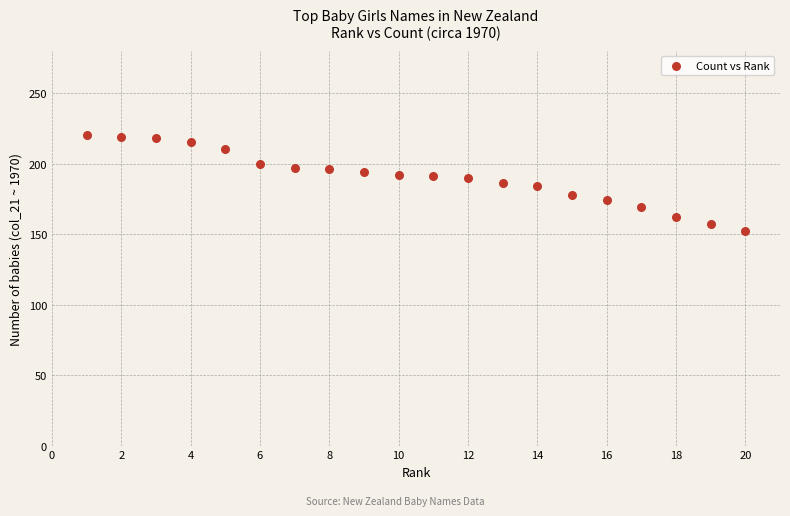

What is the range of Y values (max minus min)?

68